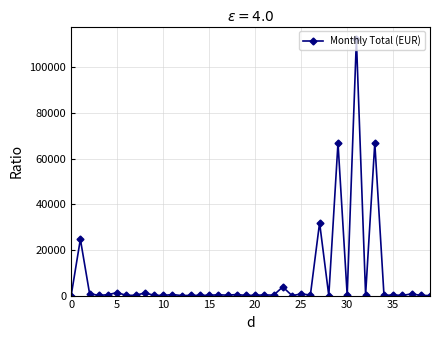

What is the sum of all values?

315633.2